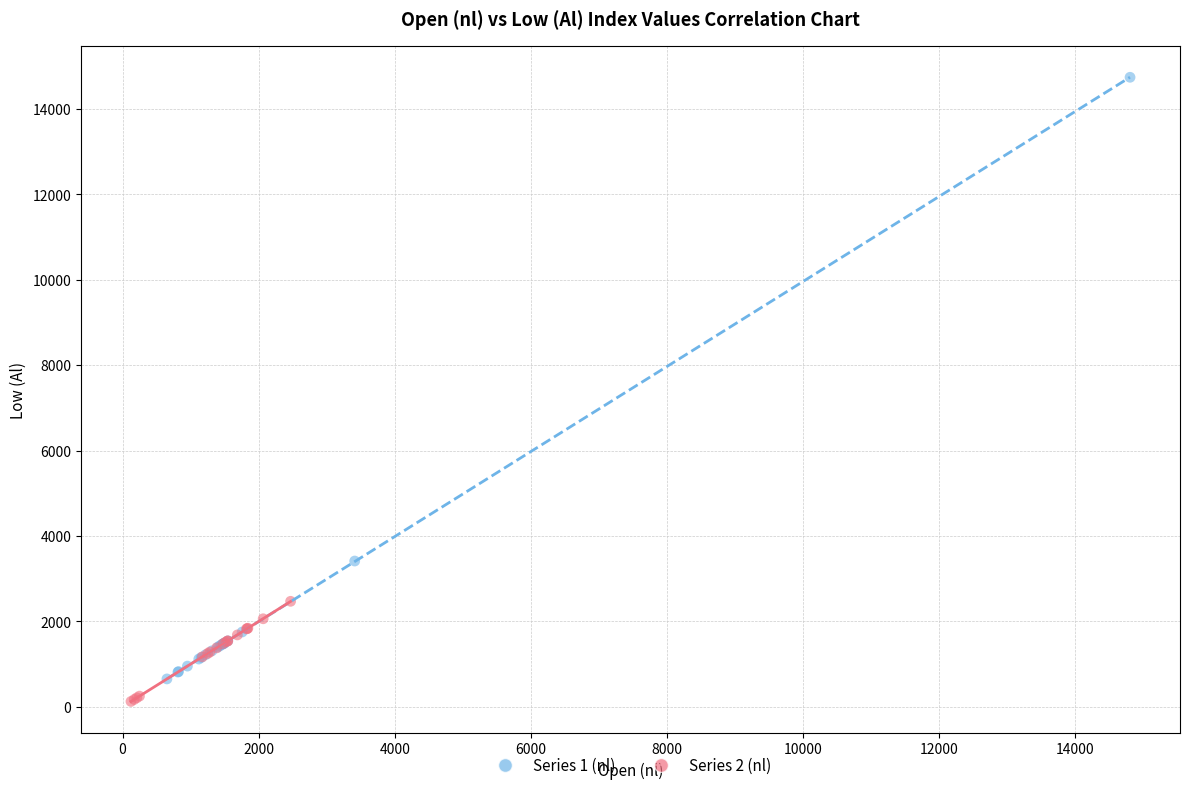

Which series contains the lowest Y value?

Series 2 (nl)